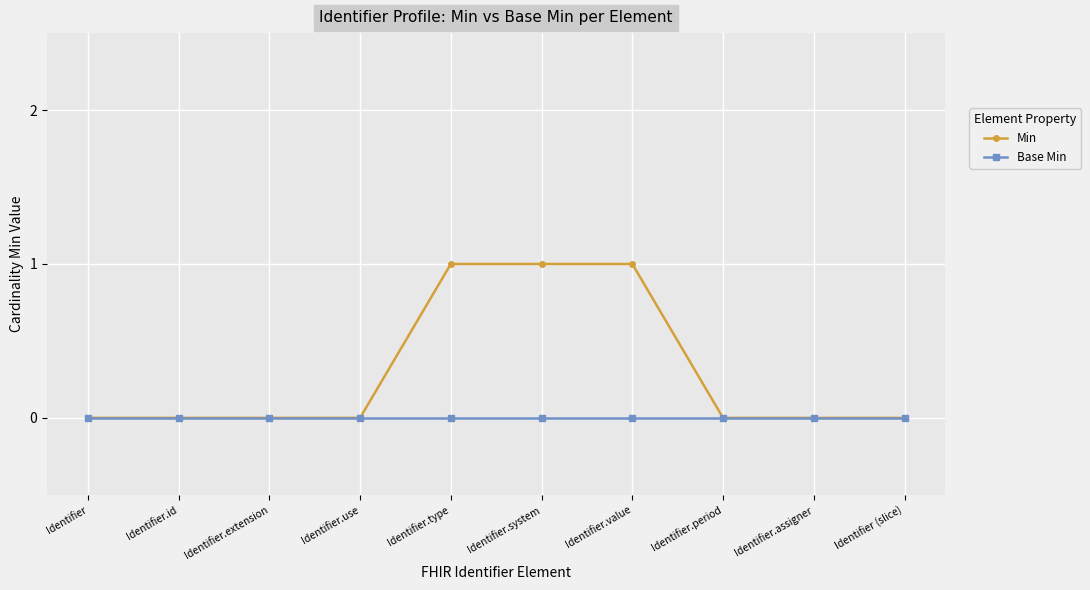

What is the label of the 2nd point from the left?

Identifier.id